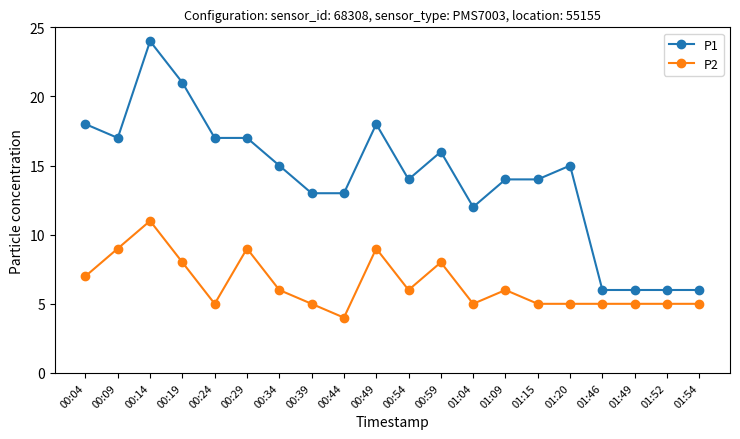

True or false: P1 and P2 intersect in this chart.

False